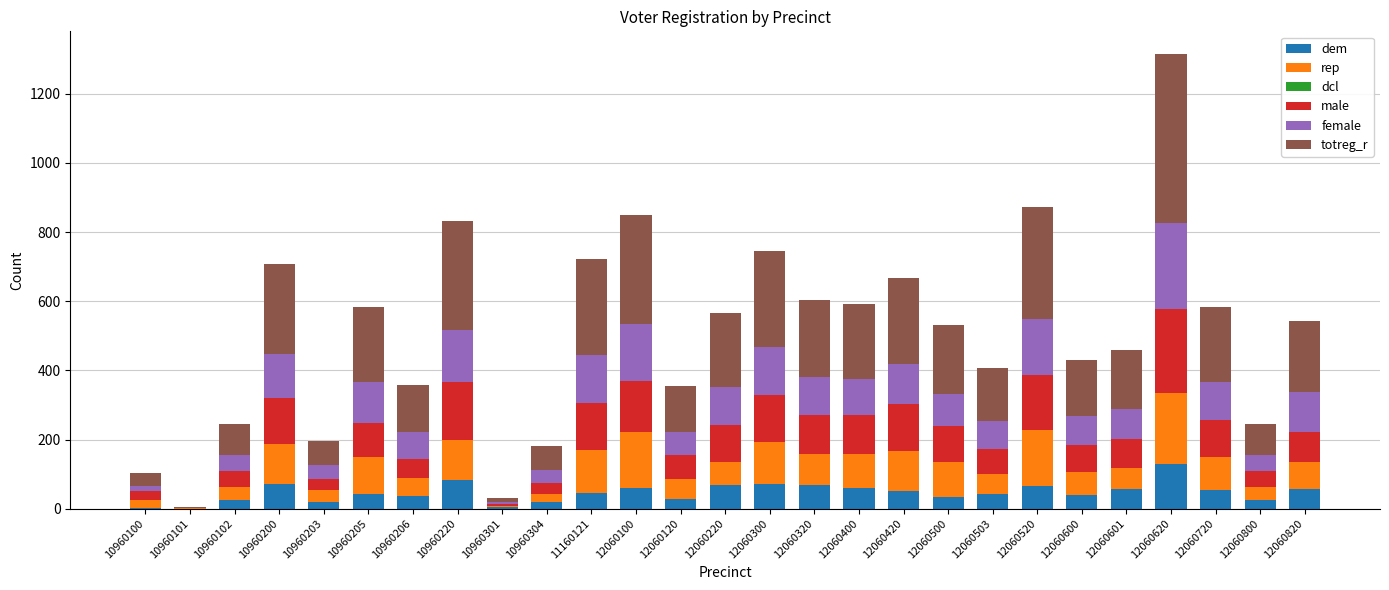

True or false: dem has a value of 68 at 12060320.

True